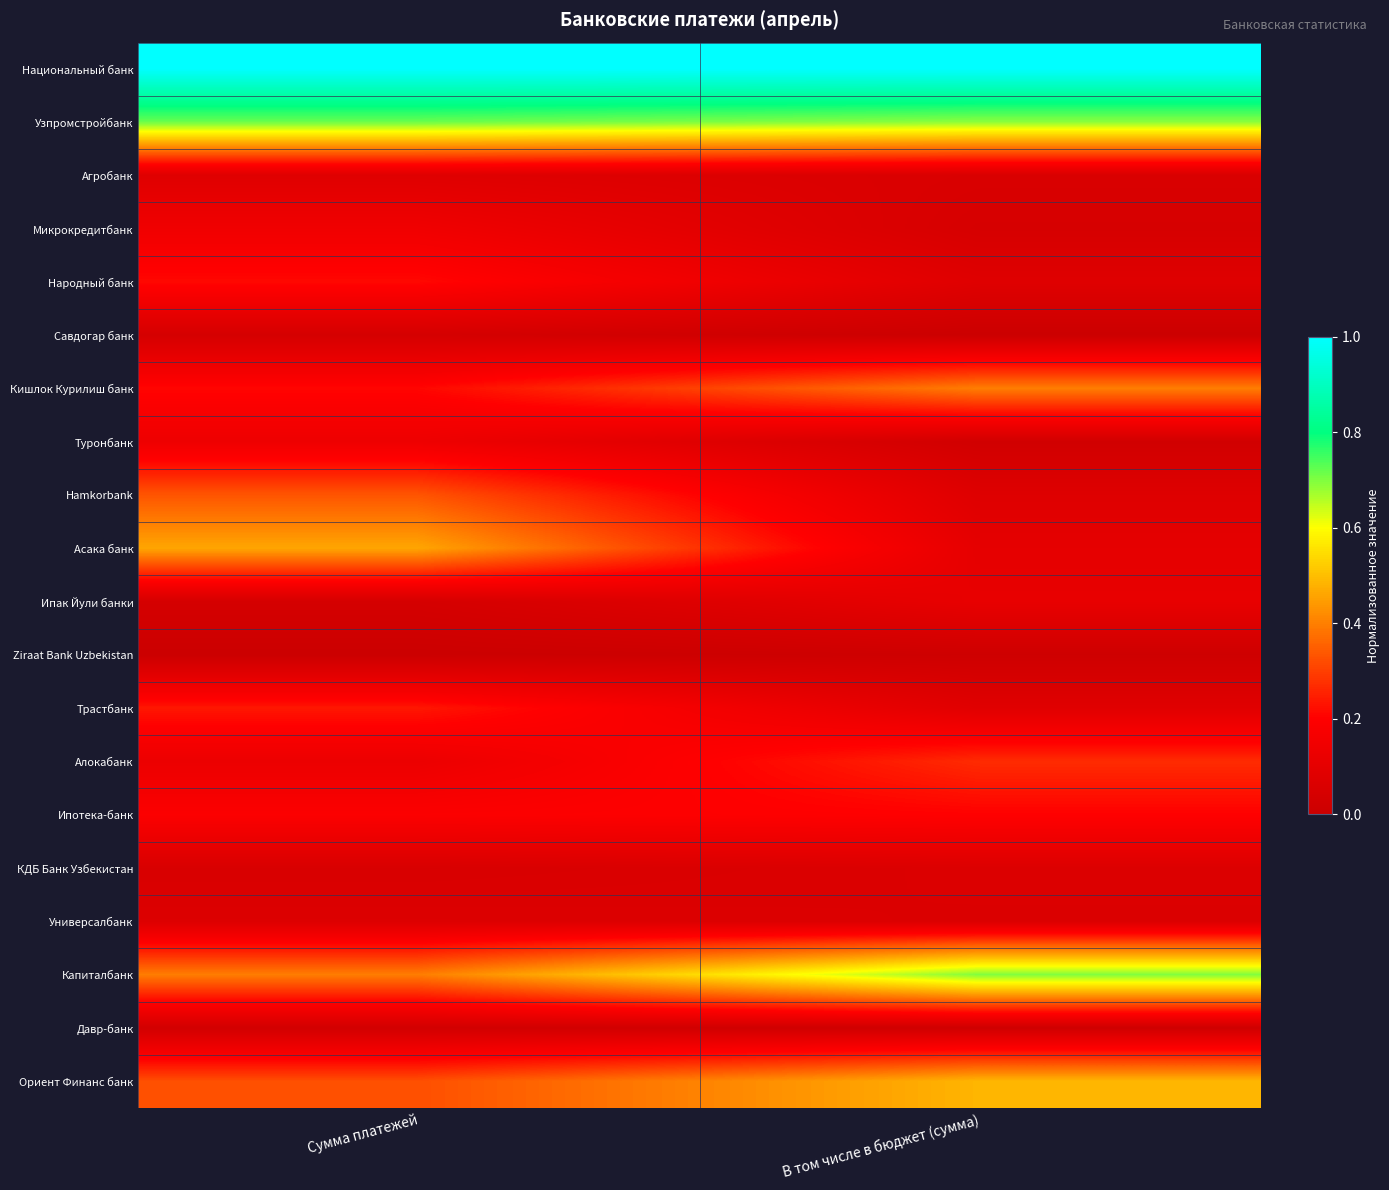

What is the maximum value shown in the chart?

1.0